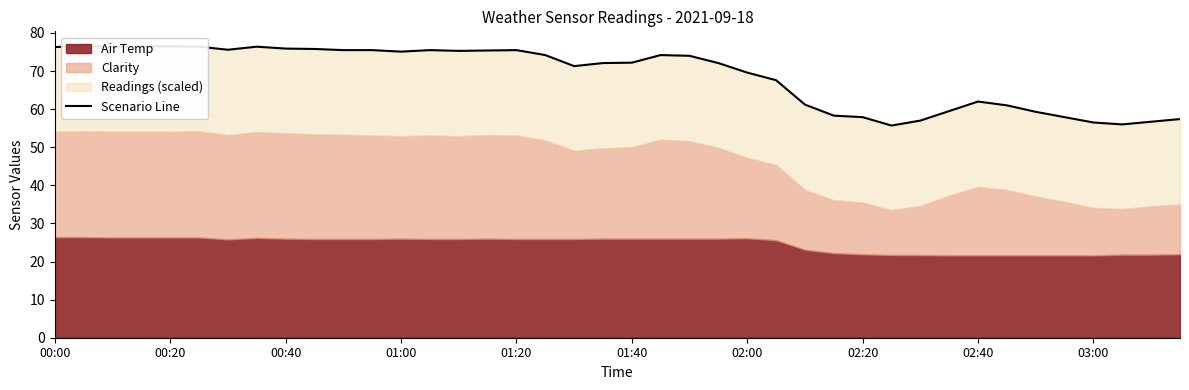

How many interior local valleys (lower than both neighbors) does the data have?

7